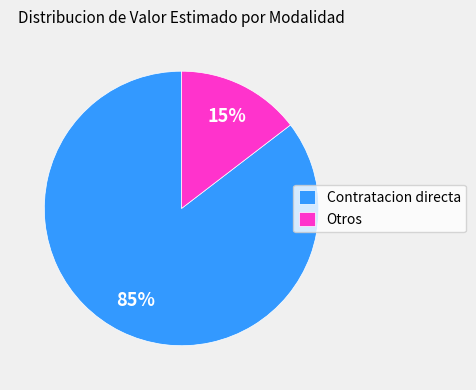

How many segments does this pie chart have?

2